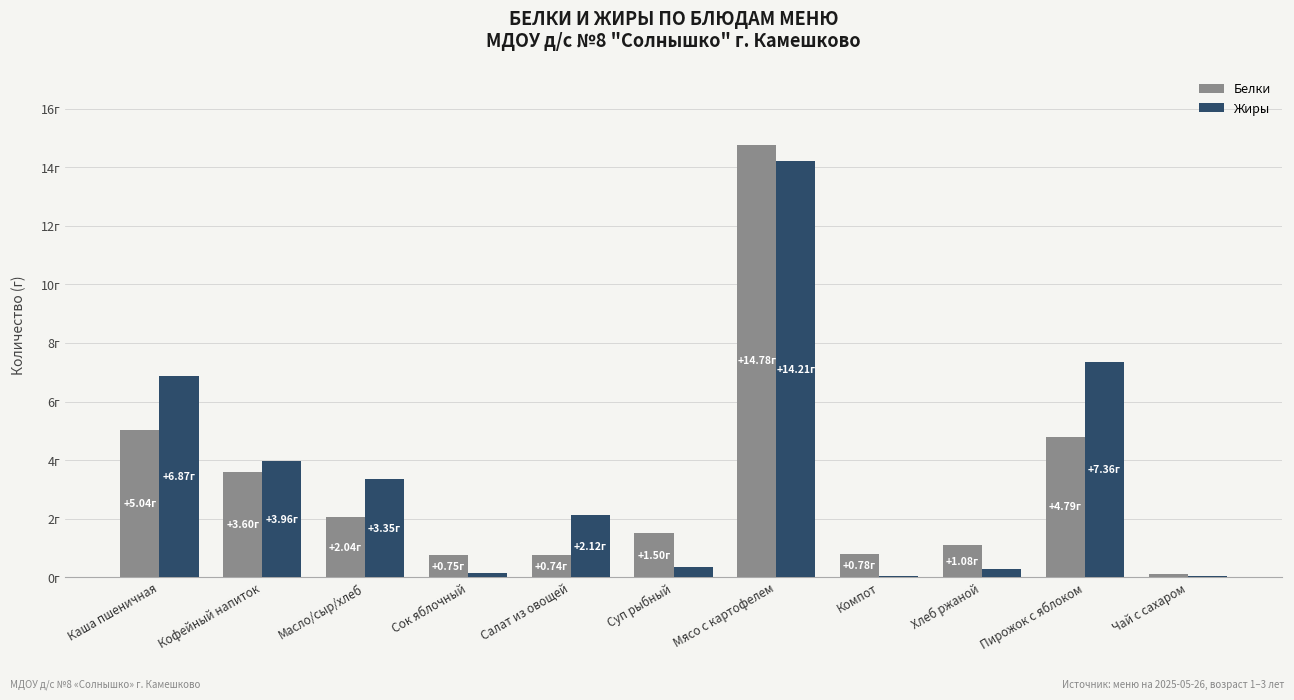

How many data points in Жиры are less than 2?

5